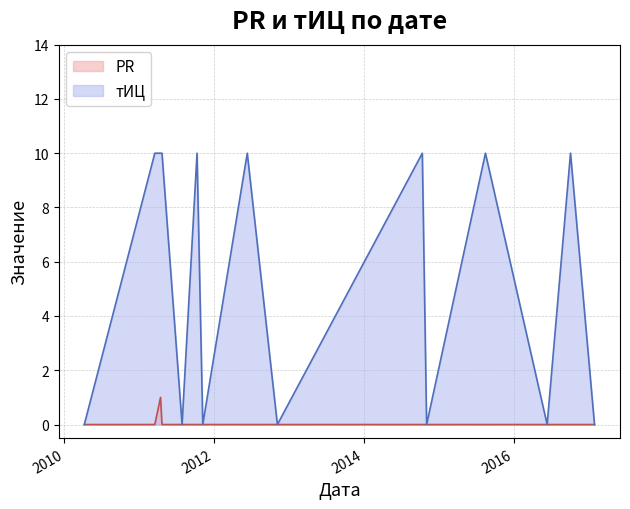

How many тИЦ values are between 0 and 10?

15